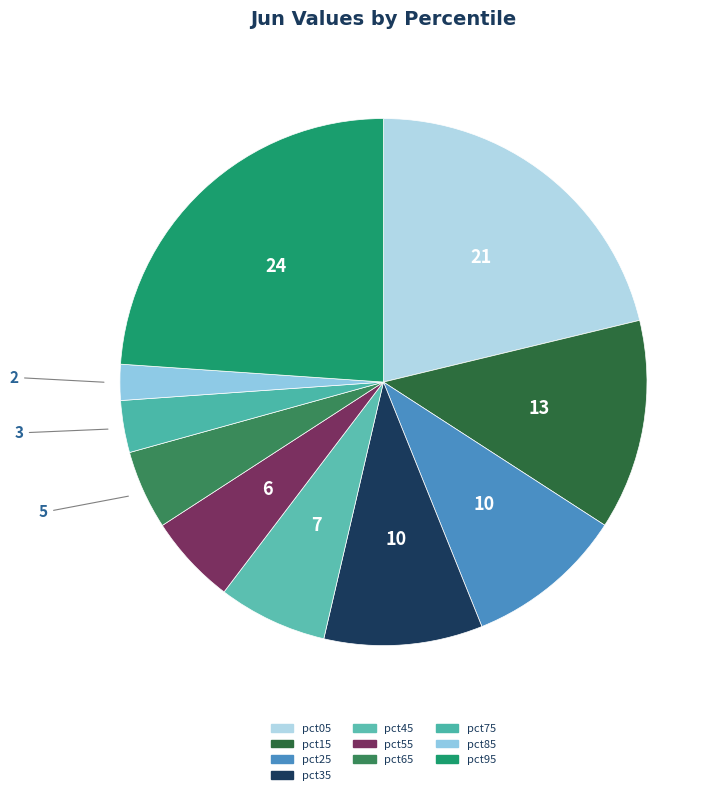

How many slices are in this pie chart?

10